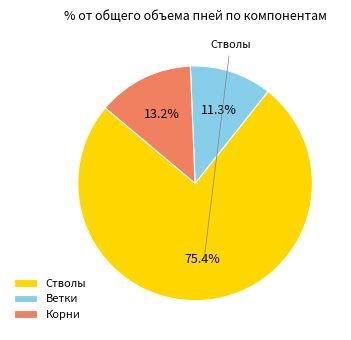

Is there a majority slice in this chart?

Yes